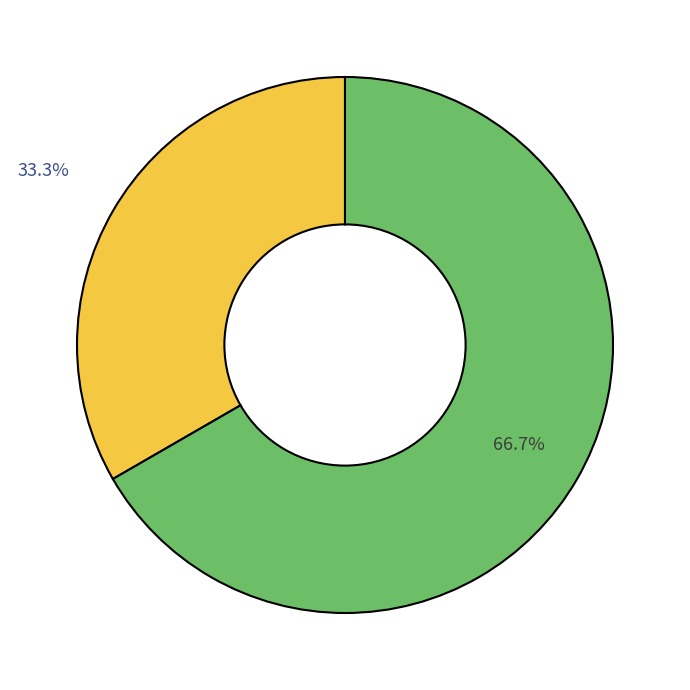

How many segments does this pie chart have?

2